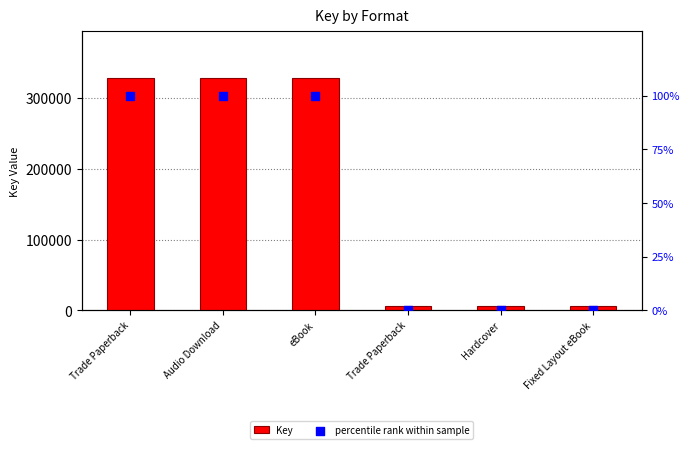

Which series contains the lowest Y value?

percentile rank within sample